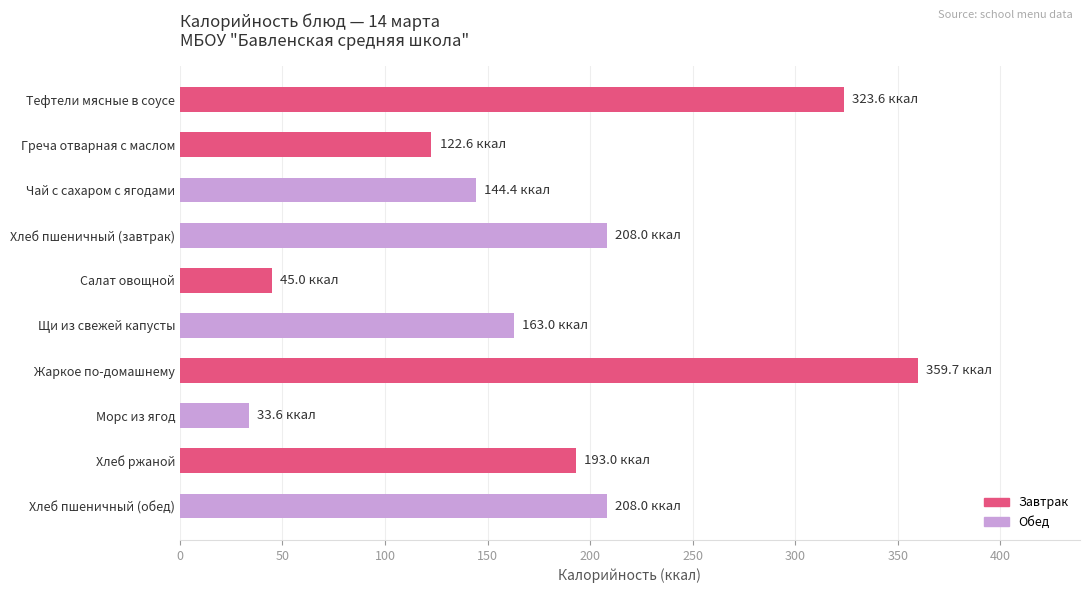

What is the change in value from Тефтели мясные в соусе to Щи из свежей капусты?

-160.6